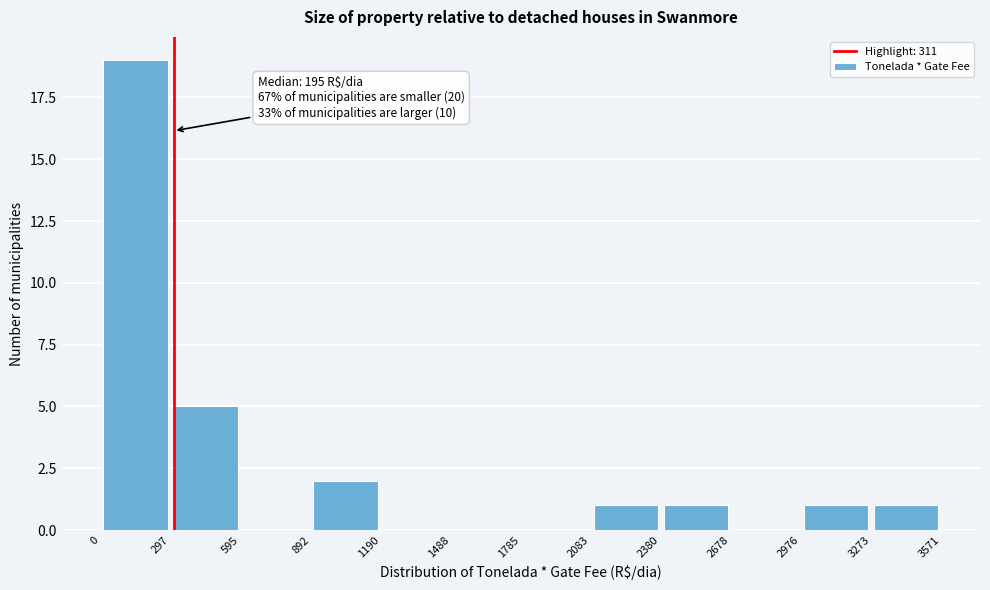

Which range on the x-axis has the tallest bar?

0 to 297